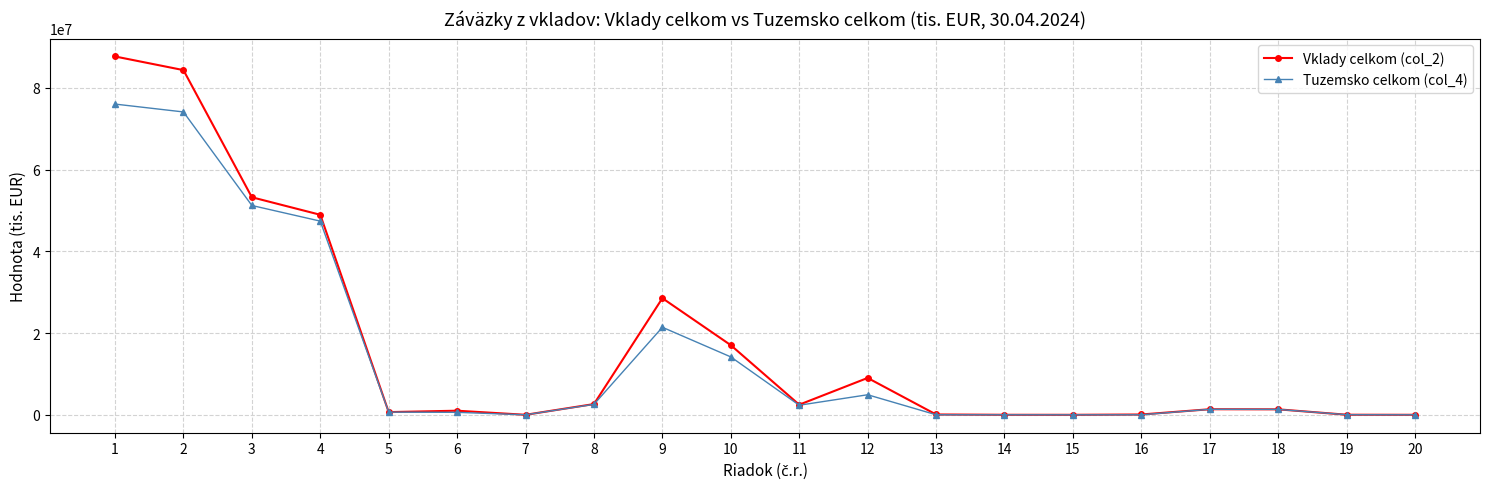

What is the value of the Tuzemsko celkom (col_4) point at the 19th from the left?

20575